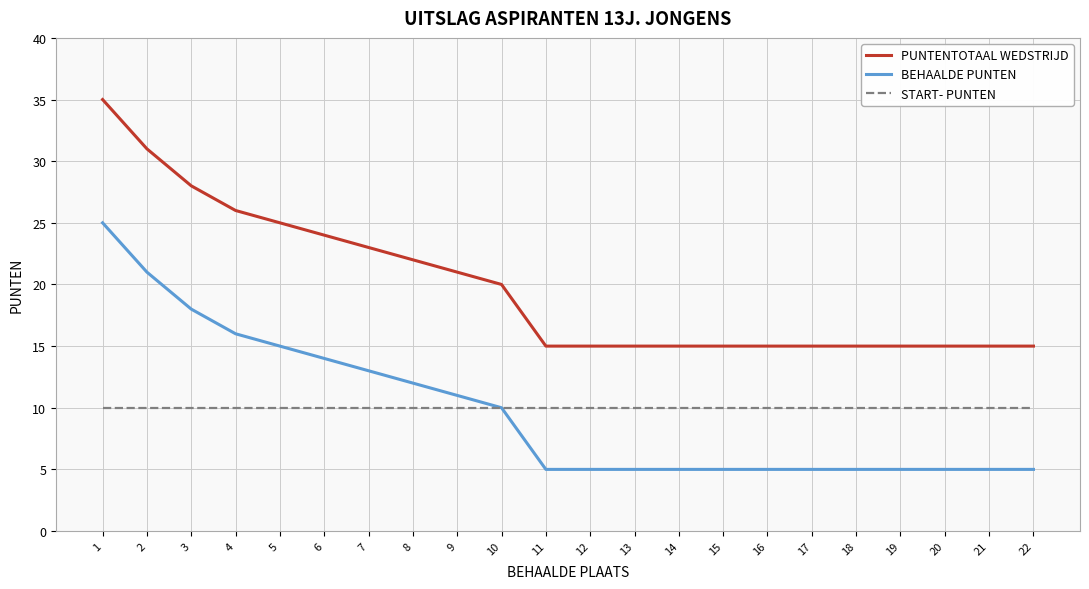

Is it true that START- PUNTEN equals 10 at 18?

True